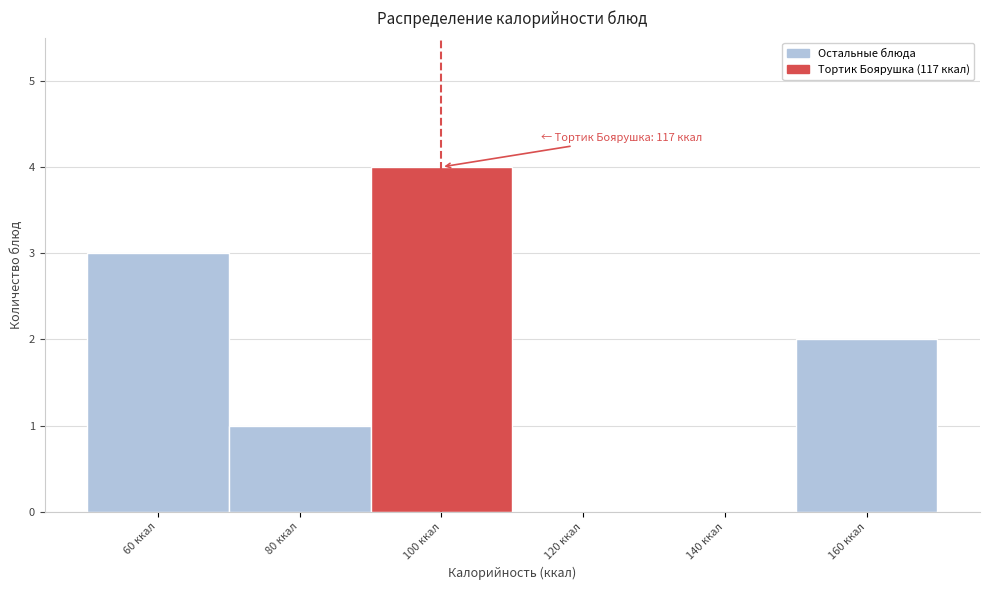

Reading left to right, transcribe all the data shown in this chart.

60 ккал=3	80 ккал=1	100 ккал=4	120 ккал=0	140 ккал=0	160 ккал=2